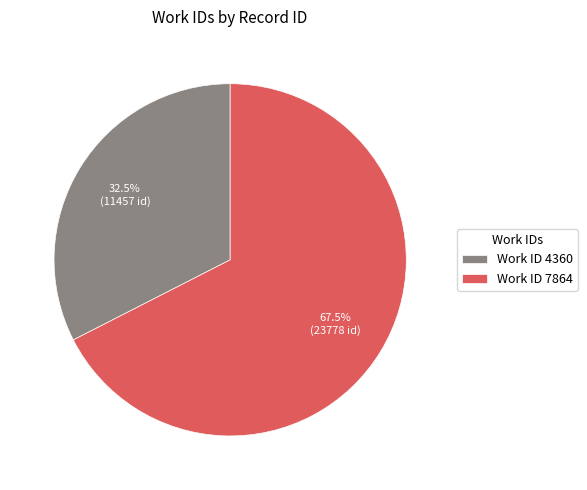

Which category has the biggest portion of the pie?

Work ID 7864